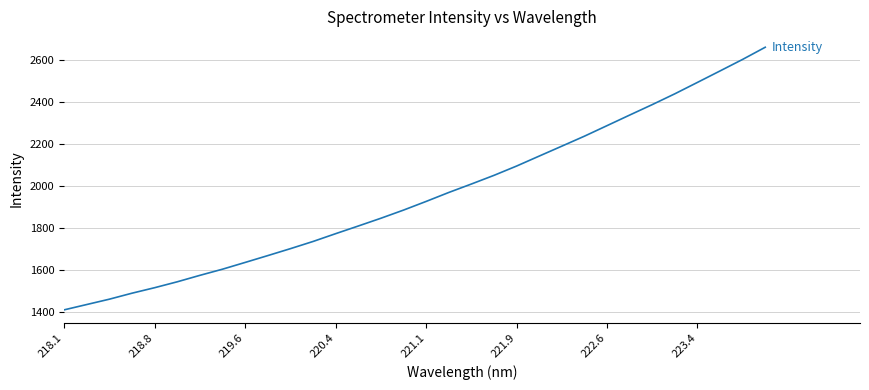

What is the average value?

1951.8